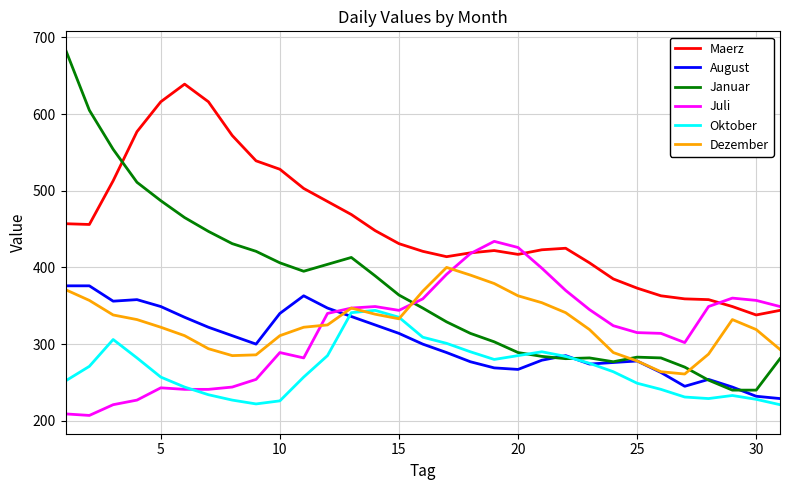

What is the minimum value for Oktober?

221